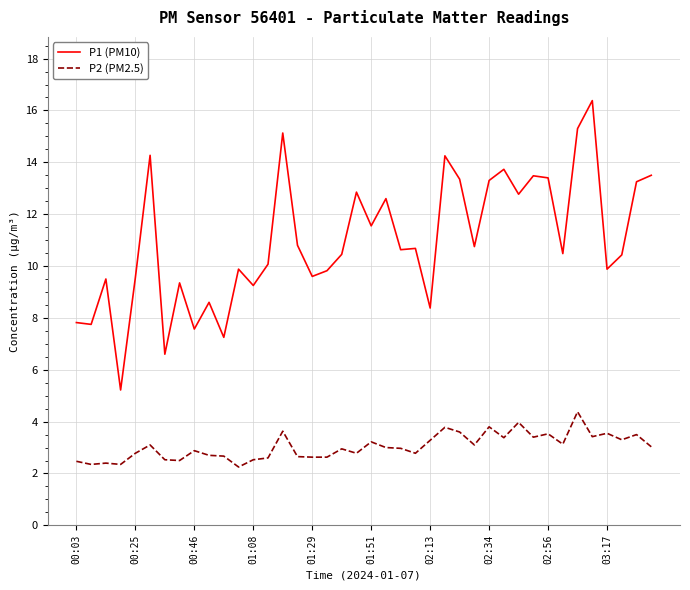

True or false: P1 (PM10) and P2 (PM2.5) cross at least once.

False